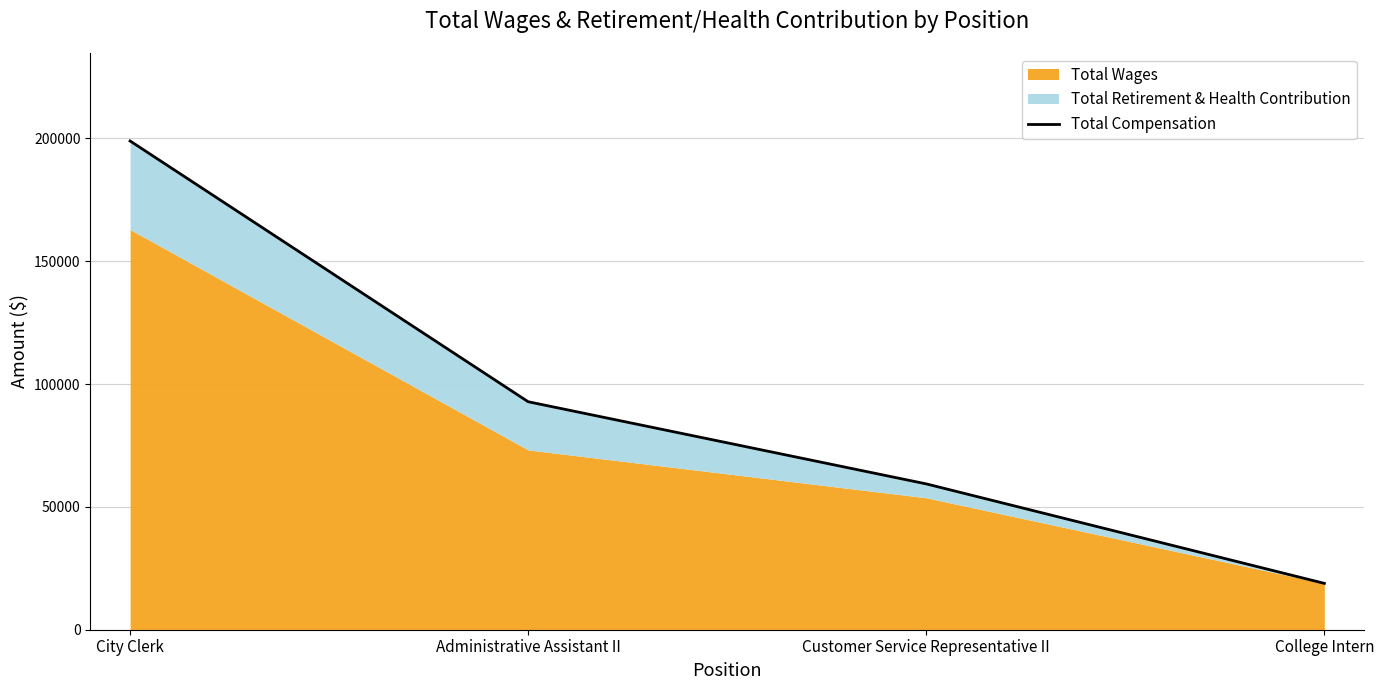

What is the value of the 3rd point from the left?

59355